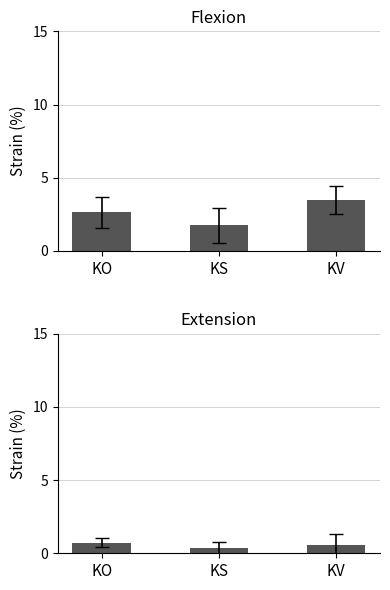

True or false: Extension has a value of 0.4 at KS.

True